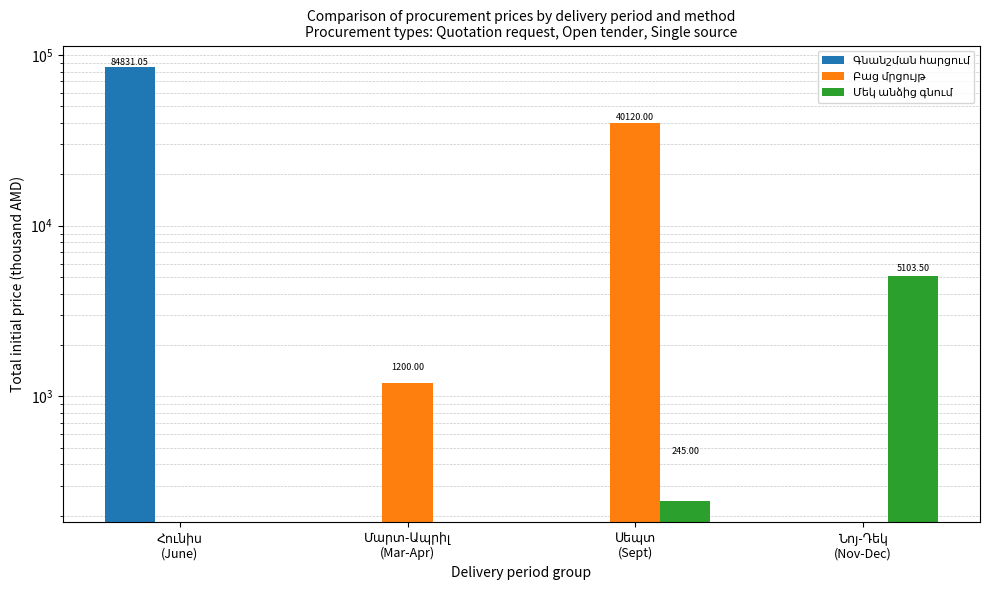

Which has a higher value, Հունիս
(June) or Նոյ-Դեկ
(Nov-Dec)?

Հունիս
(June)